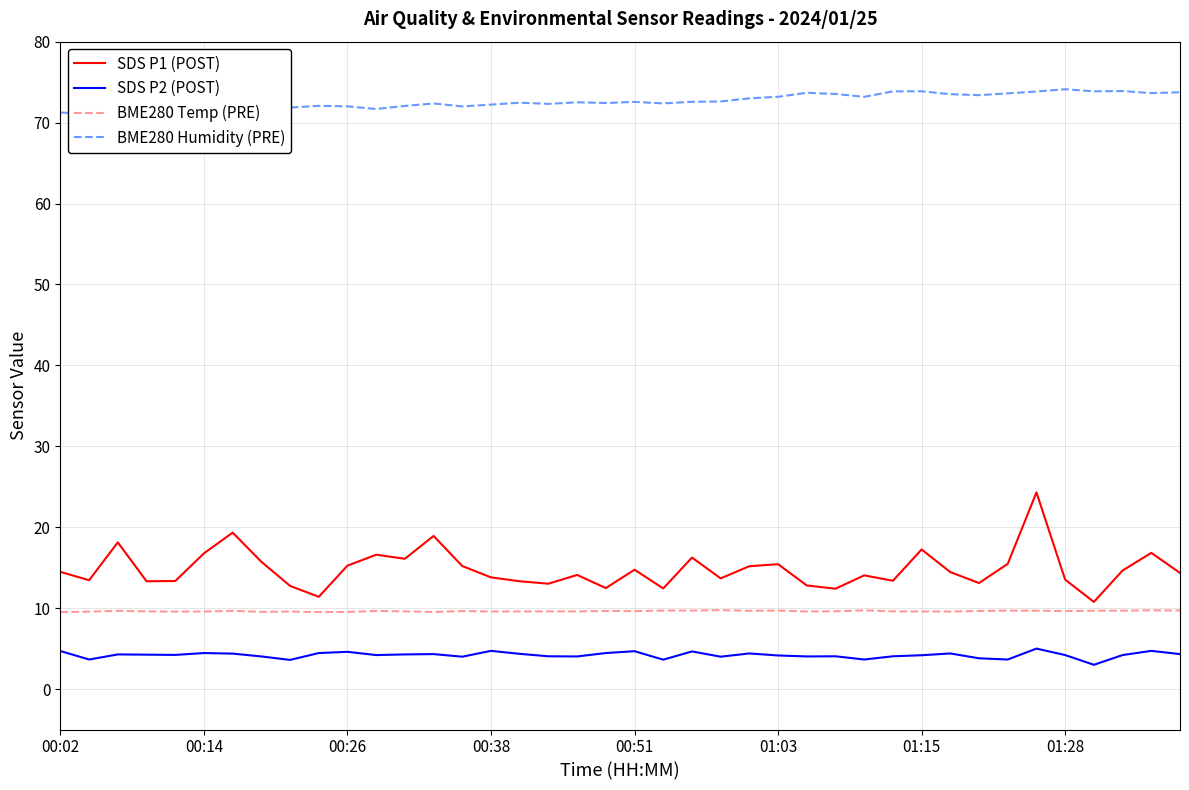

The value of SDS P1 (POST) at 00:51 is 19.4. True or false?

False